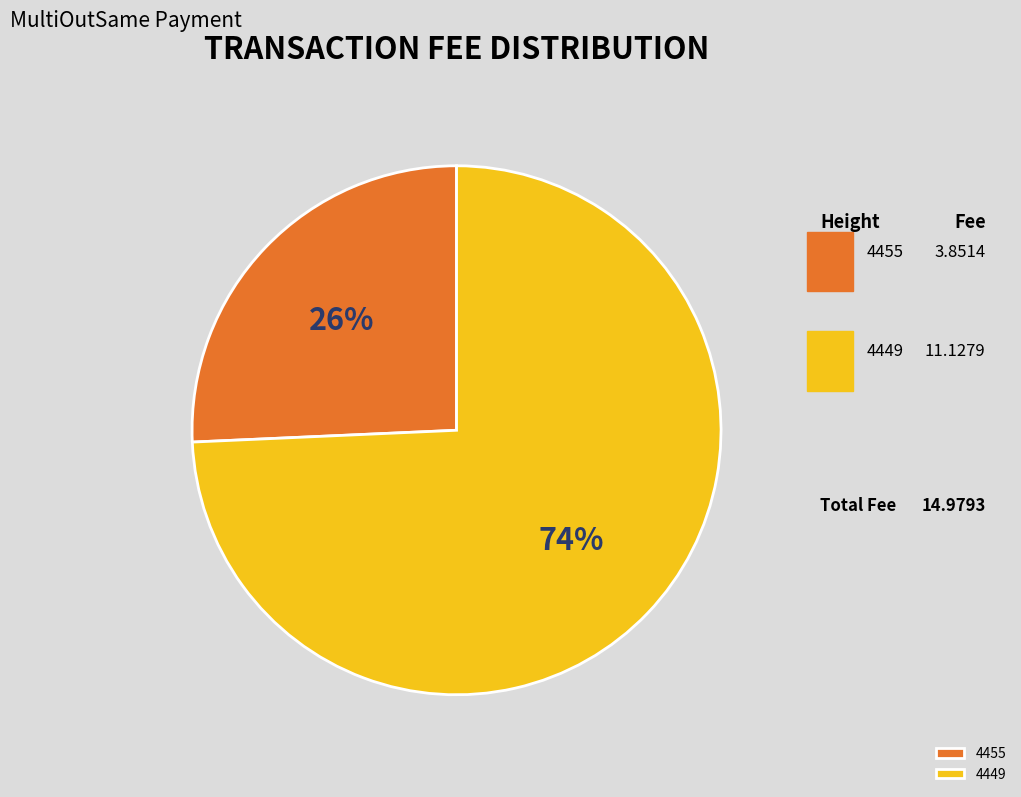

To the nearest percent, what is the combined percentage of 4455 and 4449?

100%